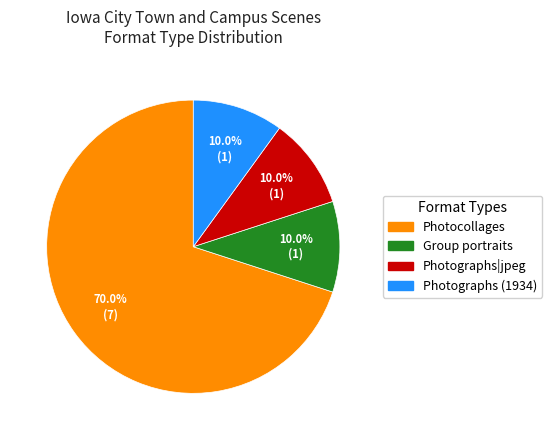

How many slices are in this pie chart?

4